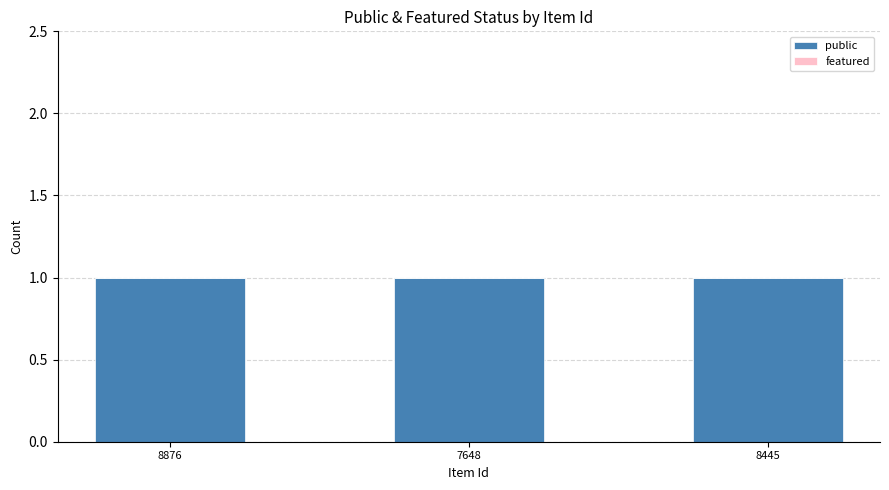

Is it true that public equals 1 at 8876?

True